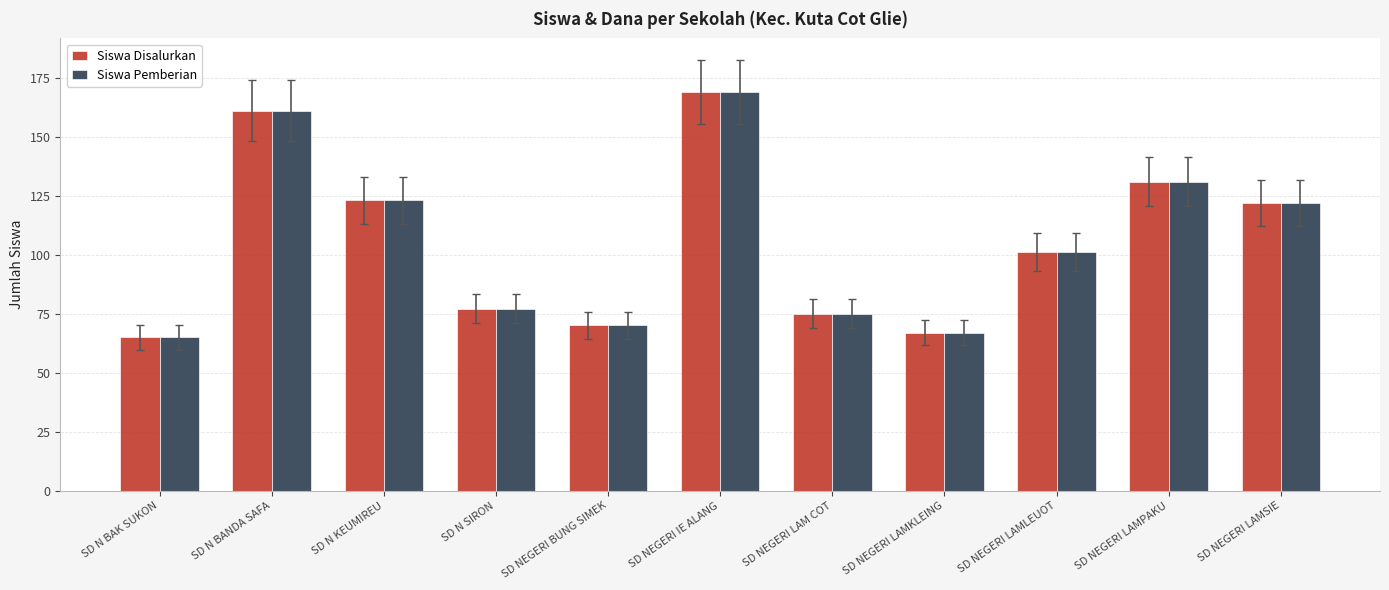

How many groups of bars are there?

11